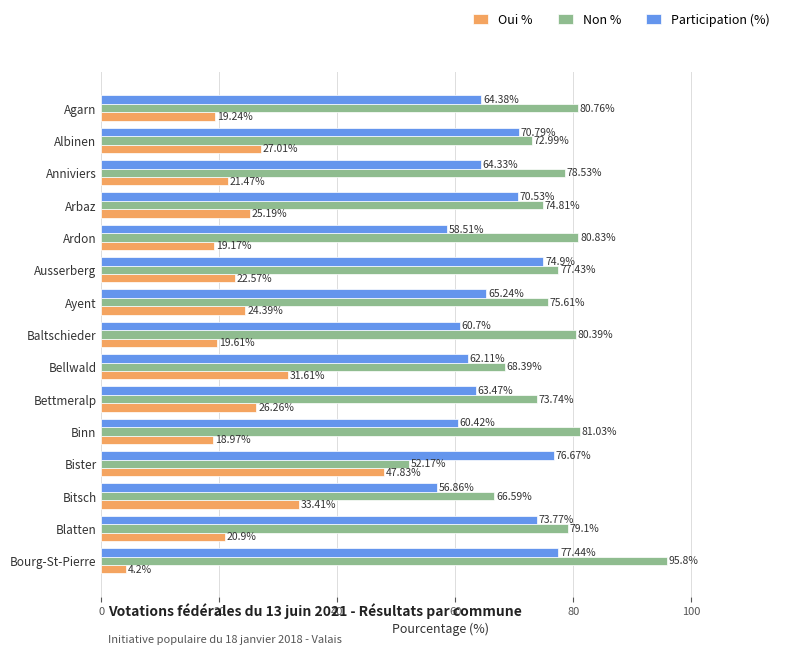

What is the spread (max minus min) of values at Ayent?

51.2